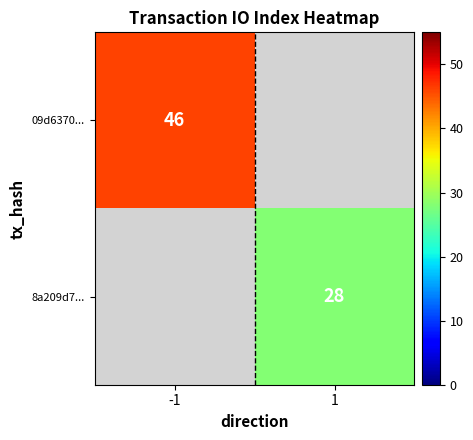

True or false: 09d6370... has a value of 10 at -1.

False